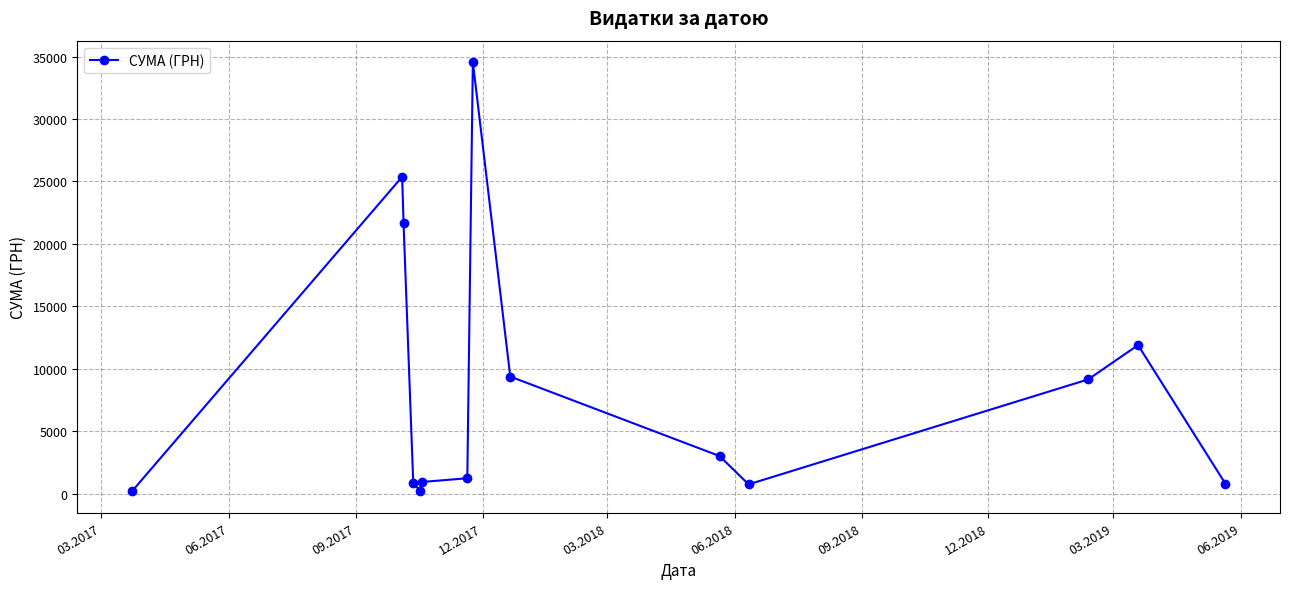

How many data points does each series have?

14